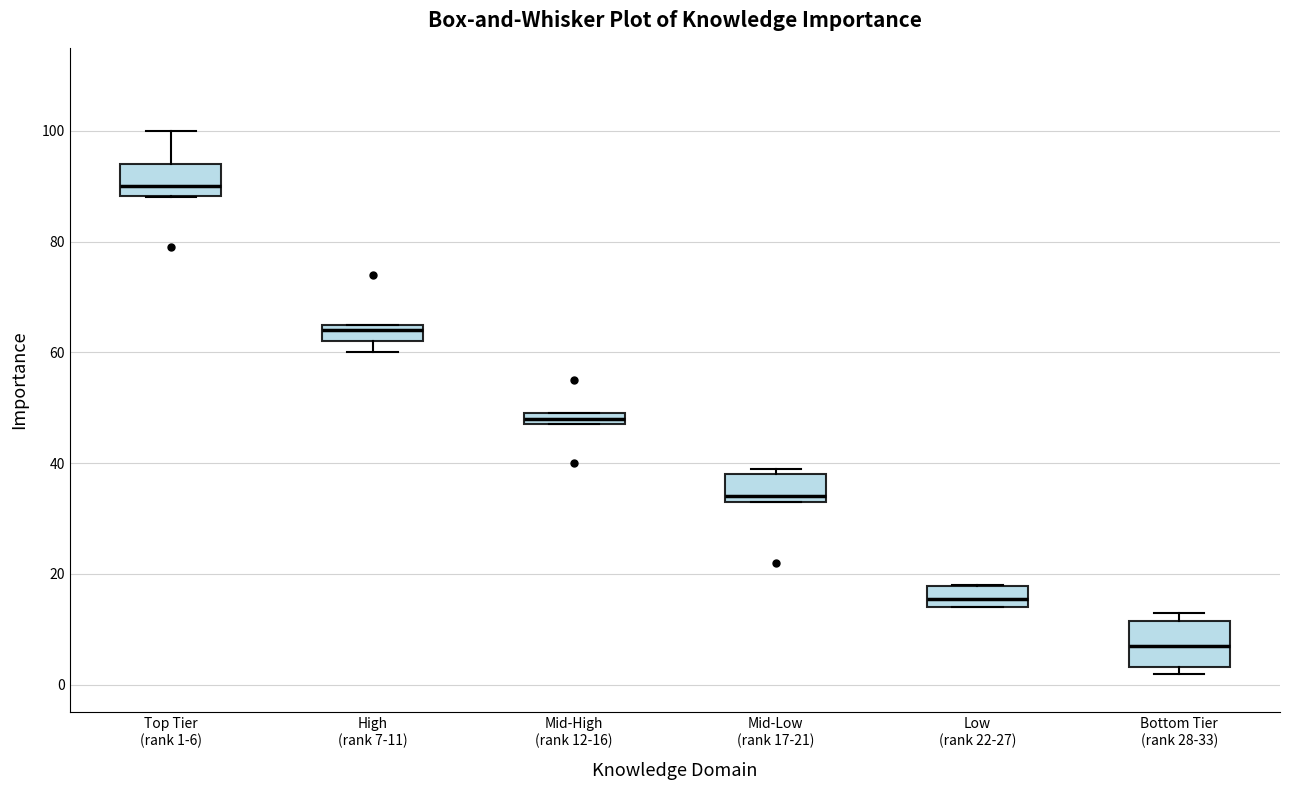

Which box is the tallest, from its lower edge to its upper edge?

Bottom Tier (rank 28-33)